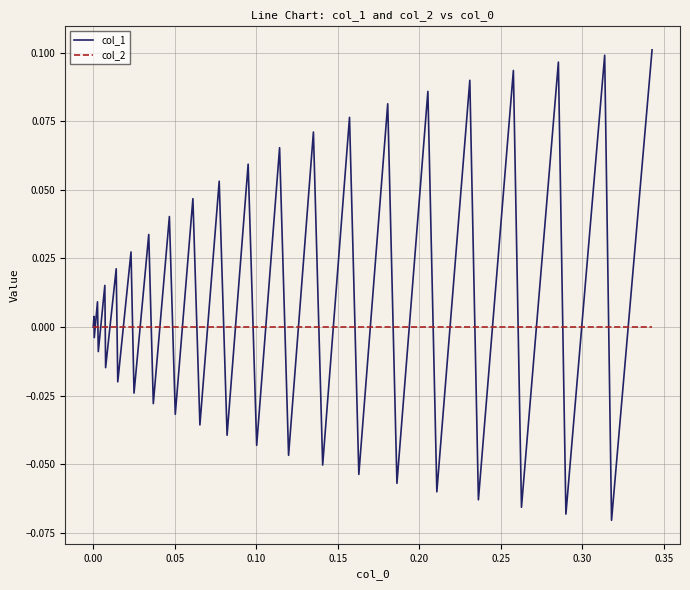

Rank the series by their maximum value, from lowest to highest.

col_2, col_1